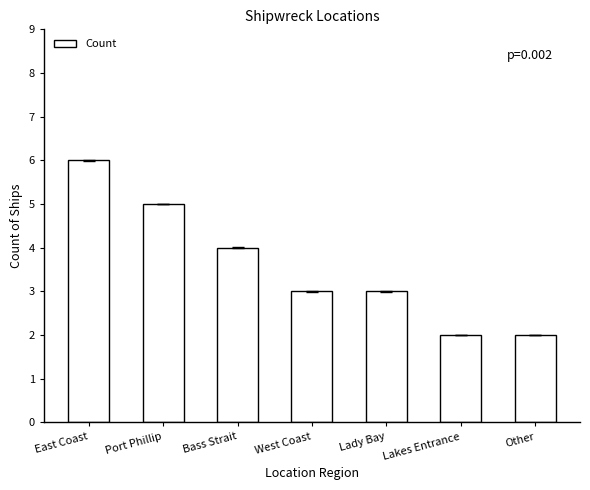

What is the average value?

4